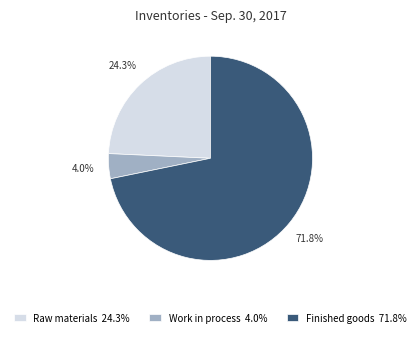

How much of the chart is everything except Work in process 4.0%?

96.0%